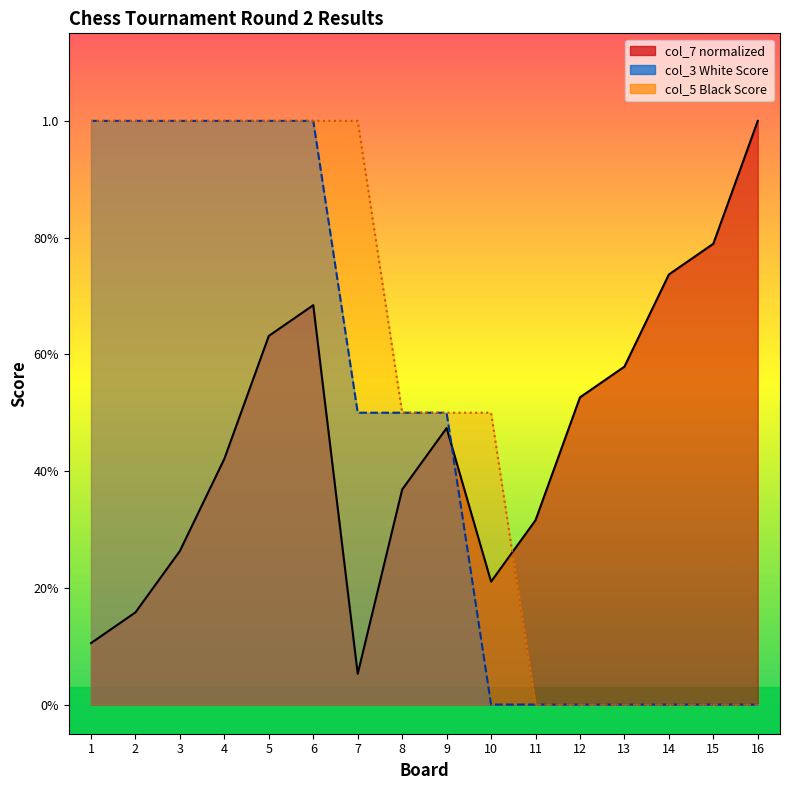

Reading right to left, list all the values displayed in this chart.

col_7 (norm): 1.0	0.8	0.7	0.6	0.5	0.3	0.2	0.5	0.4	0.1	0.7	0.6	0.4	0.3	0.2	0.1
col_3 (White Score): 0.0	0.0	0.0	0.0	0.0	0.0	0.0	0.5	0.5	0.5	1.0	1.0	1.0	1.0	1.0	1.0
col_5 (Black Score): 0.0	0.0	0.0	0.0	0.0	0.0	0.5	0.5	0.5	1.0	1.0	1.0	1.0	1.0	1.0	1.0